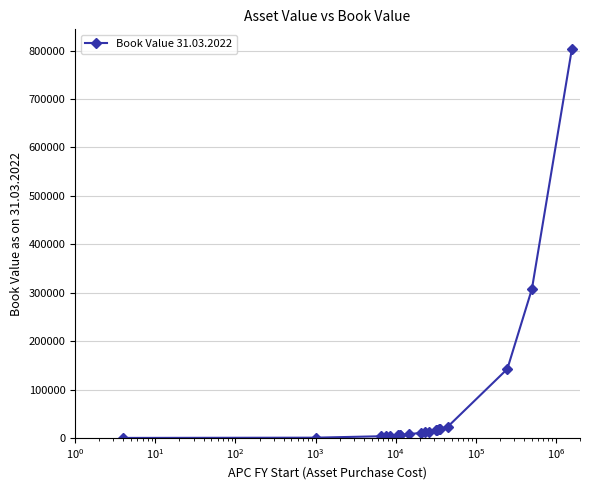

What is the average value?

70962